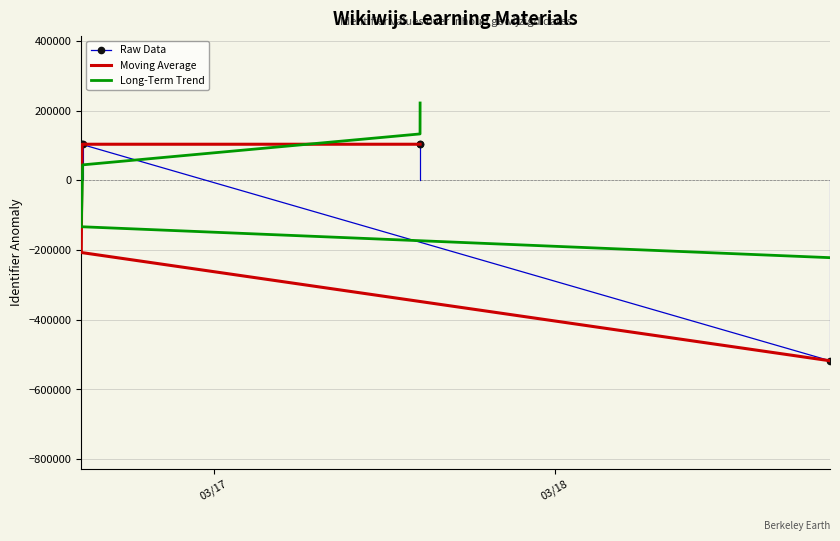

Reading left to right, what are all the values shown in this chart?

Raw Data: -517827.2	103536.8	103553.8	103565.8	103577.8	103592.8
Moving Average: -517827.2	-207145.2	103545.3	103559.8	103571.8	103585.3
Long-Term Trend: -221945.4	-133167.2	-44389.1	44389.1	133167.2	221945.4